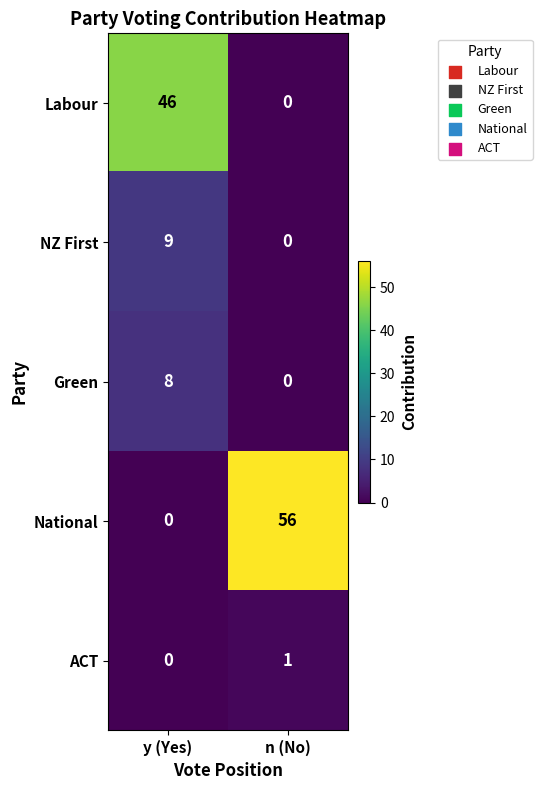

What is the maximum value shown in the chart?

56